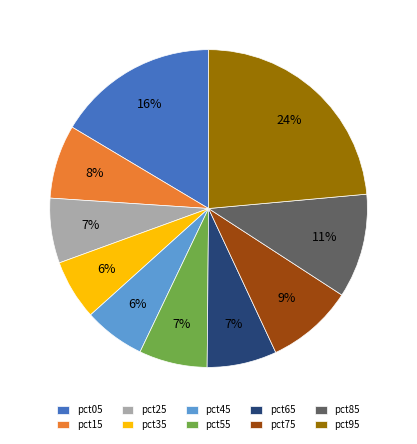

Is the sum of pct25 and pct15 greater than half?

No